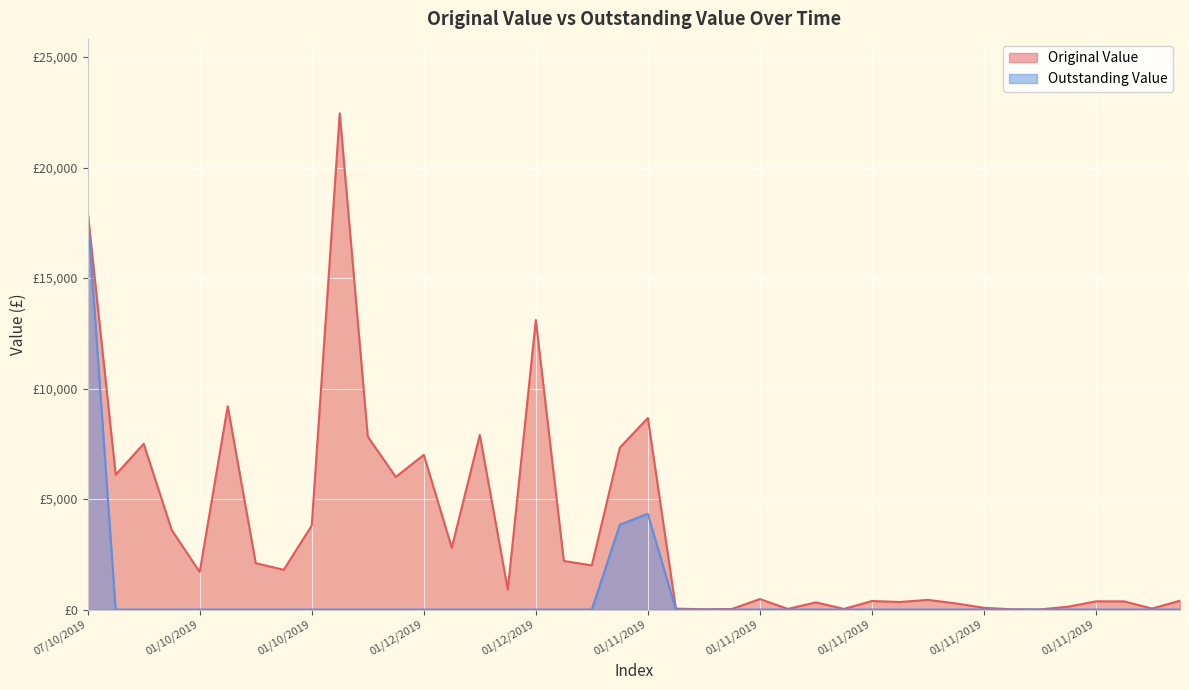

Is the value of Original Value at 01/10/2019 greater than the value of Outstanding Value at 01/11/2019?

Yes